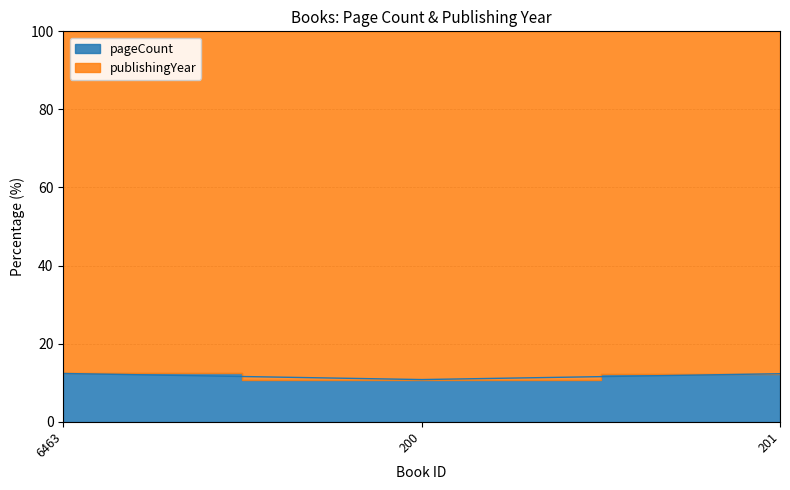

What is the smallest value displayed?

10.8